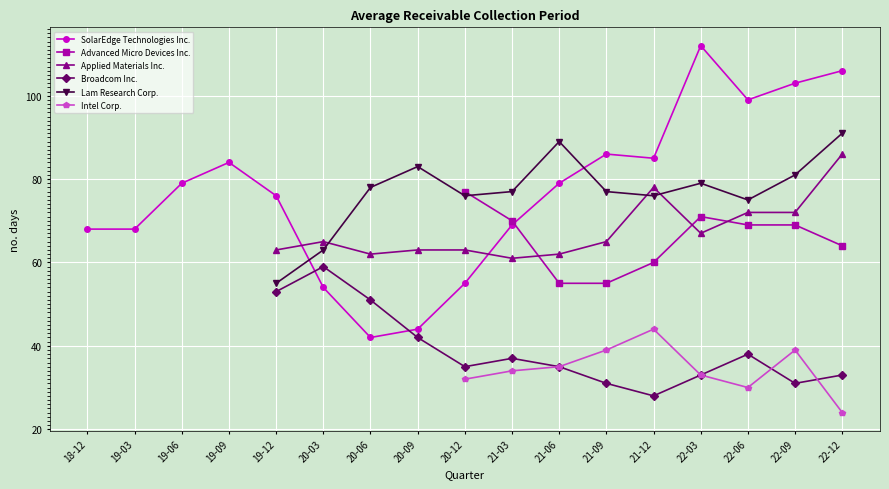

How many series are shown in this chart?

6